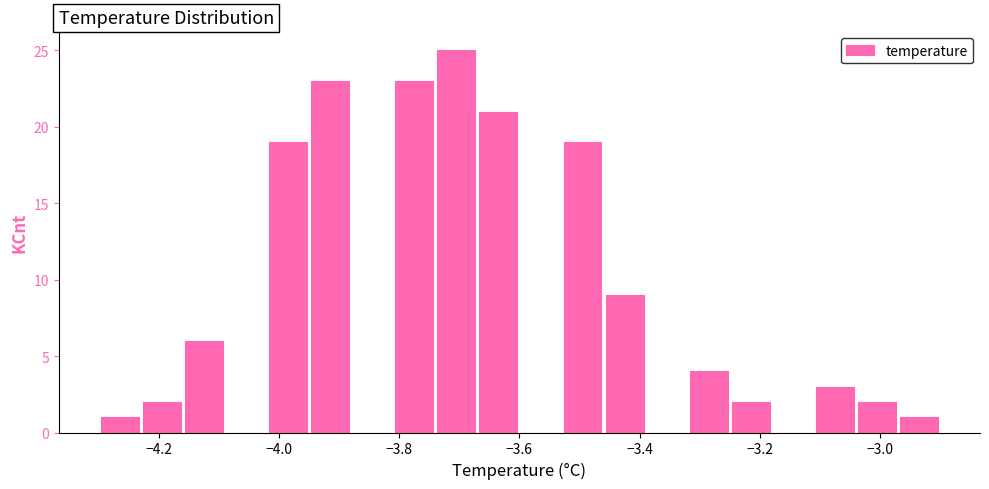

Read against the x-axis, roughly where is the centre of the tallest bar?

-3.70